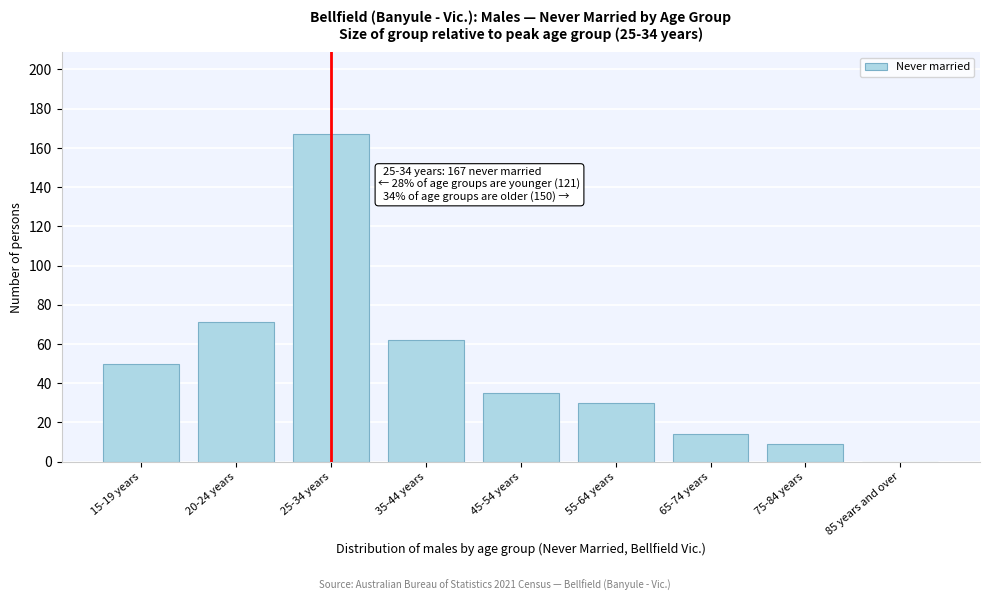

Reading right to left, transcribe all the data shown in this chart.

85 years and over=0	75-84 years=9	65-74 years=14	55-64 years=30	45-54 years=35	35-44 years=62	25-34 years=167	20-24 years=71	15-19 years=50